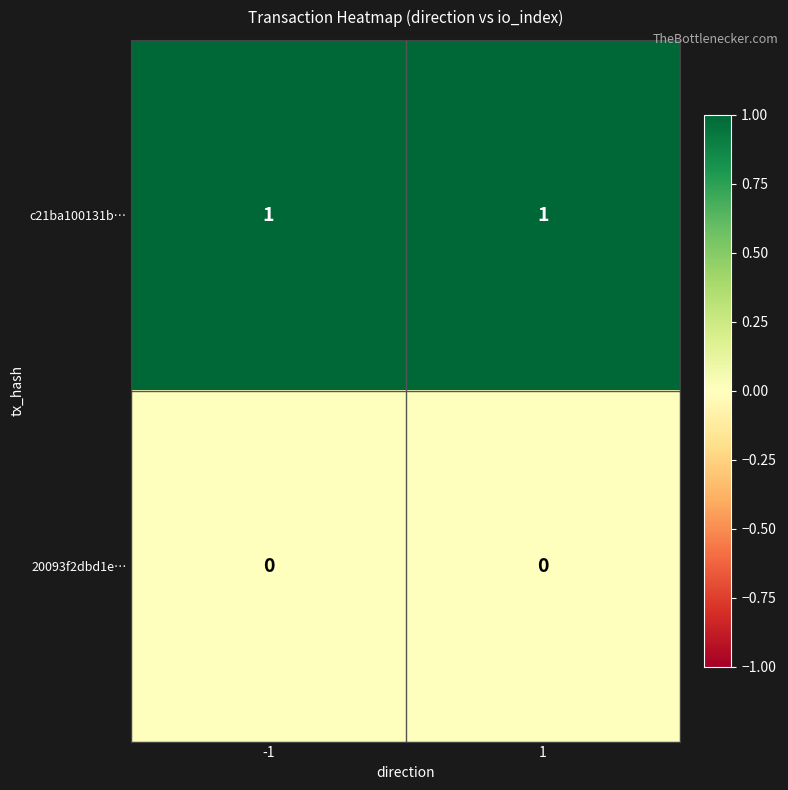

The value of c21ba100131b… at 1 is 1. True or false?

True